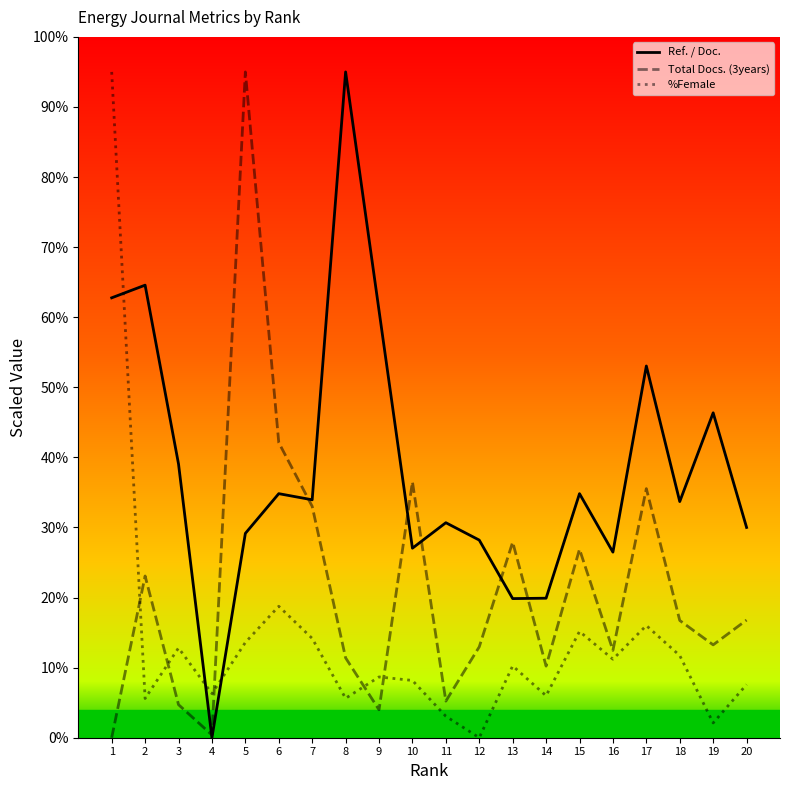

What is the greatest value displayed?

95.0